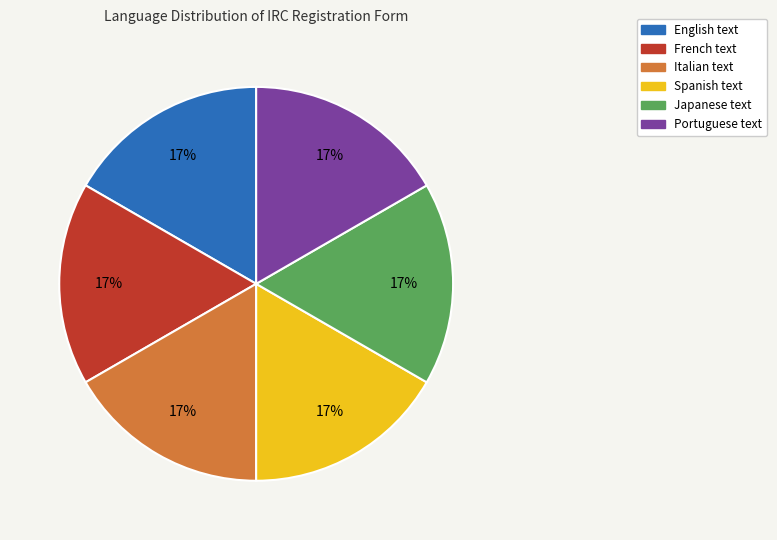

Is there a majority slice in this chart?

No